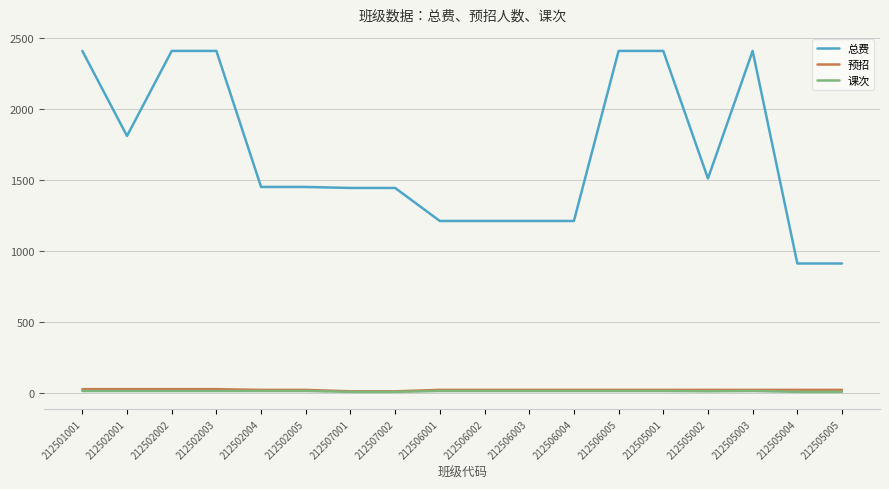

What is the difference between the 预招 values at 212501001 and 212505002?

5